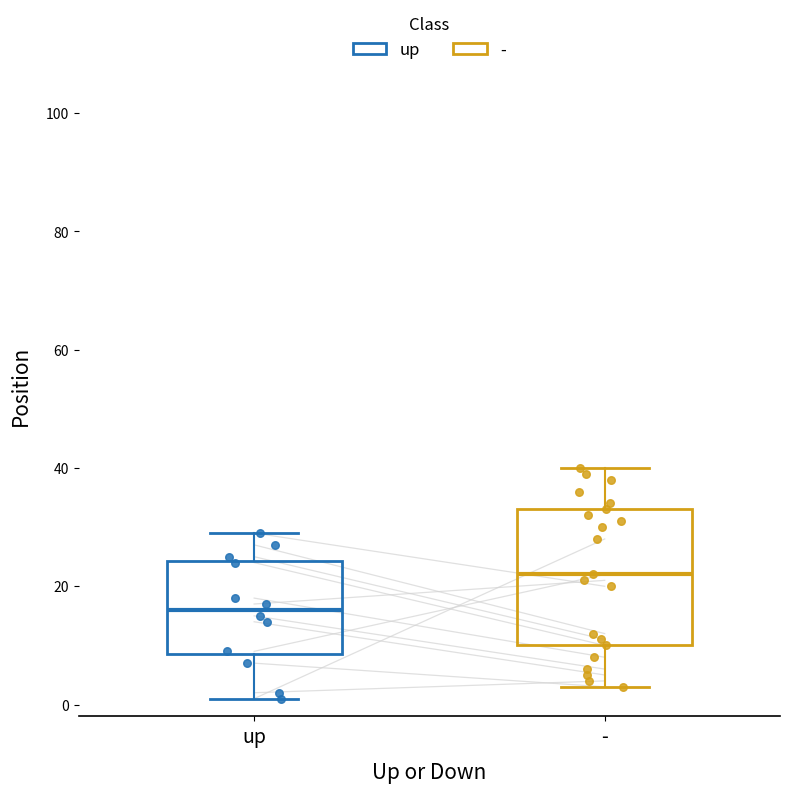

Where does the lower whisker of the box for - end on the y-axis? The values are not printed on the chart, so give them approximately, as read against the axis.

4